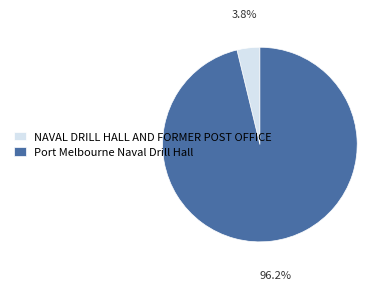

Count the number of slices in the pie.

2